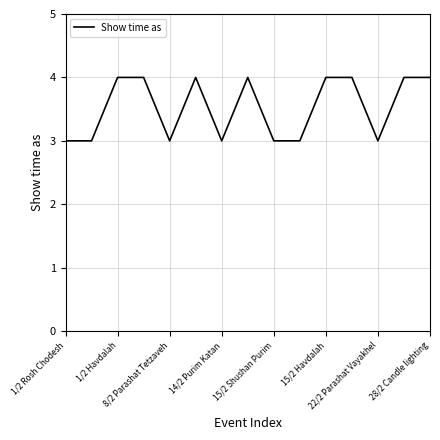

Does the chart display data point markers on the line(s)?

No